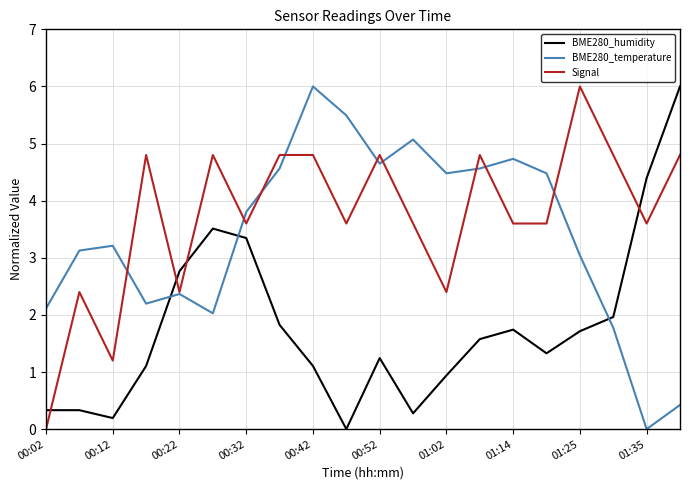

Rank the series by their average value, from highest to lowest.

Signal, BME280_temperature, BME280_humidity